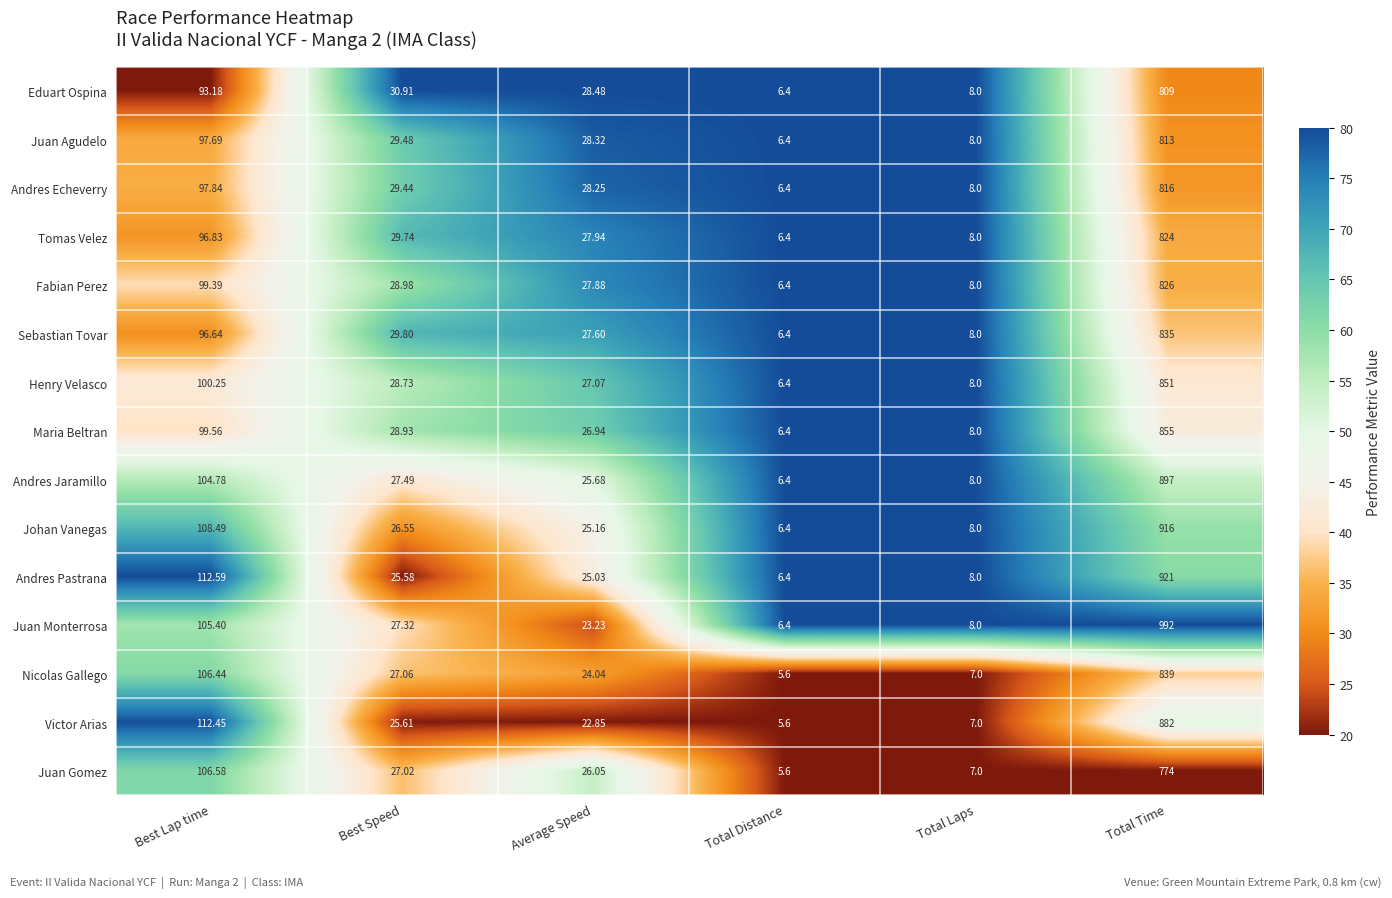

What is the difference between the highest and lowest values at Best Speed?

5.3